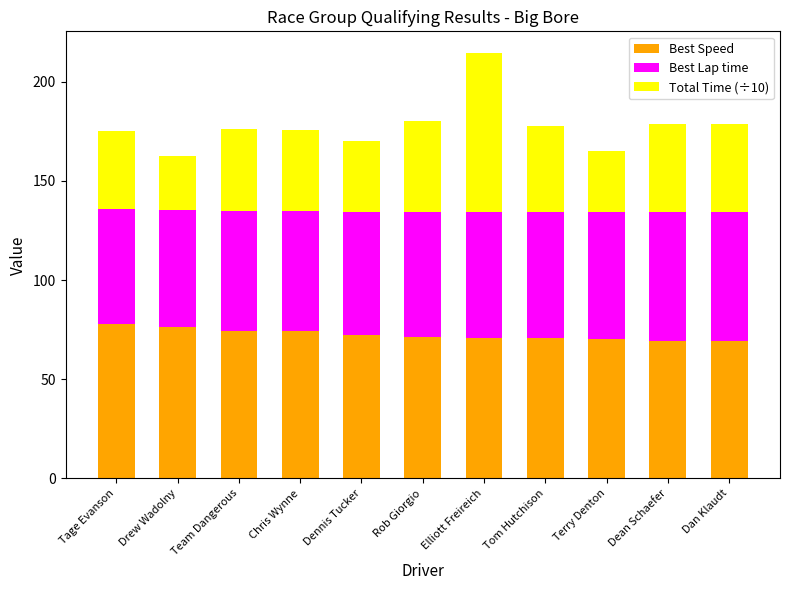

Count the number of data series in this chart.

3